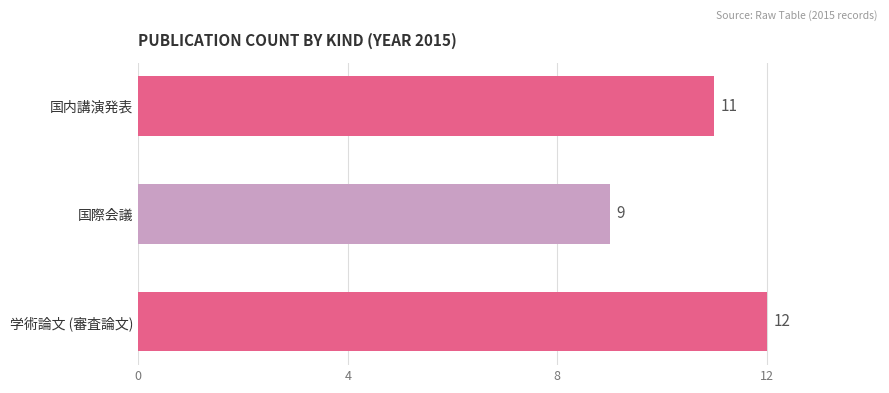

Does the chart contain any negative values?

No